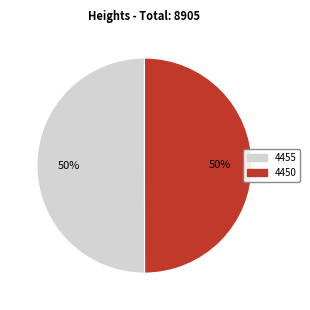

Approximately how many times larger is the value at 4455 compared to 4450?

1.0